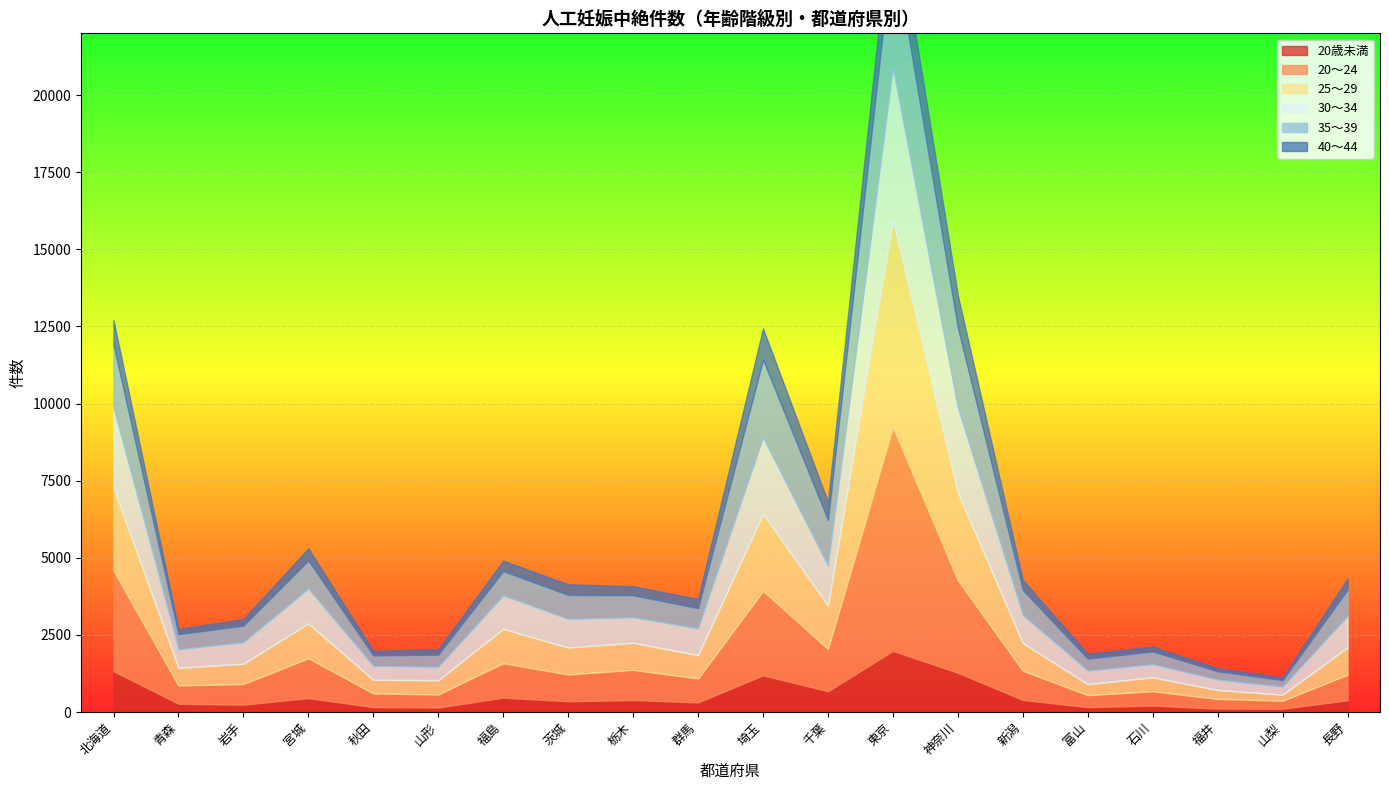

The value of 25～29 at 山形 is 464. True or false?

True